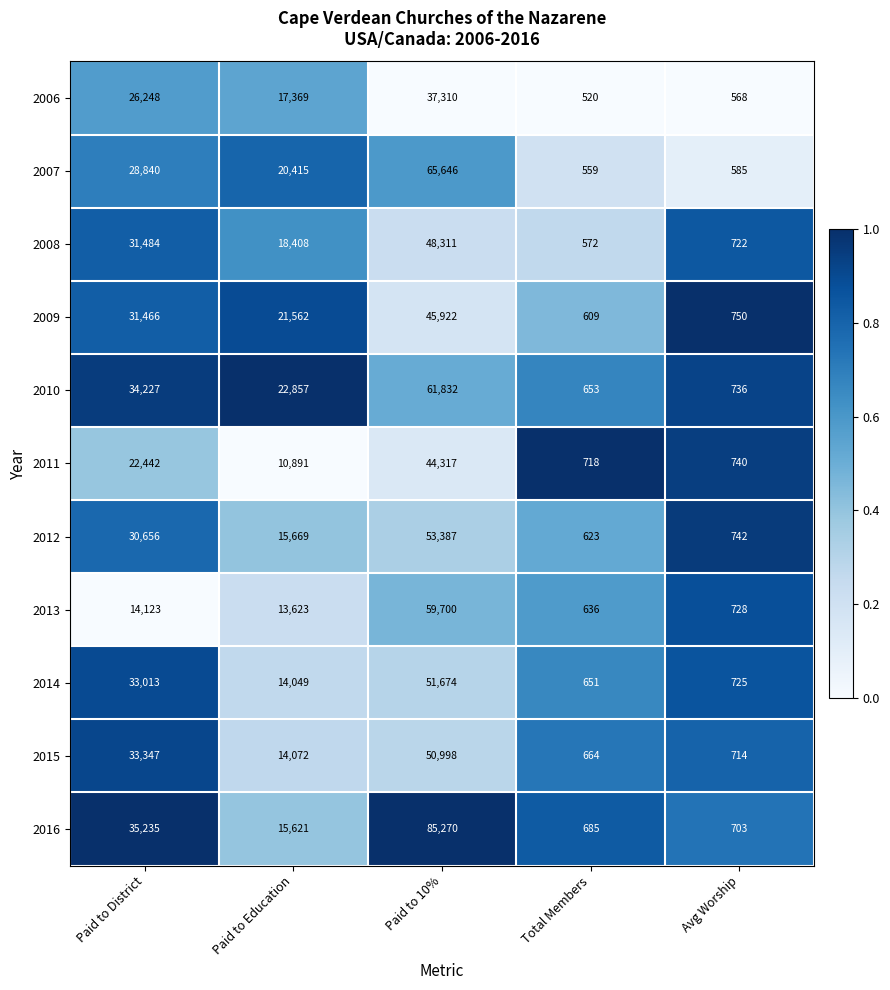

At which label does 2016 reach its minimum?

Total Members